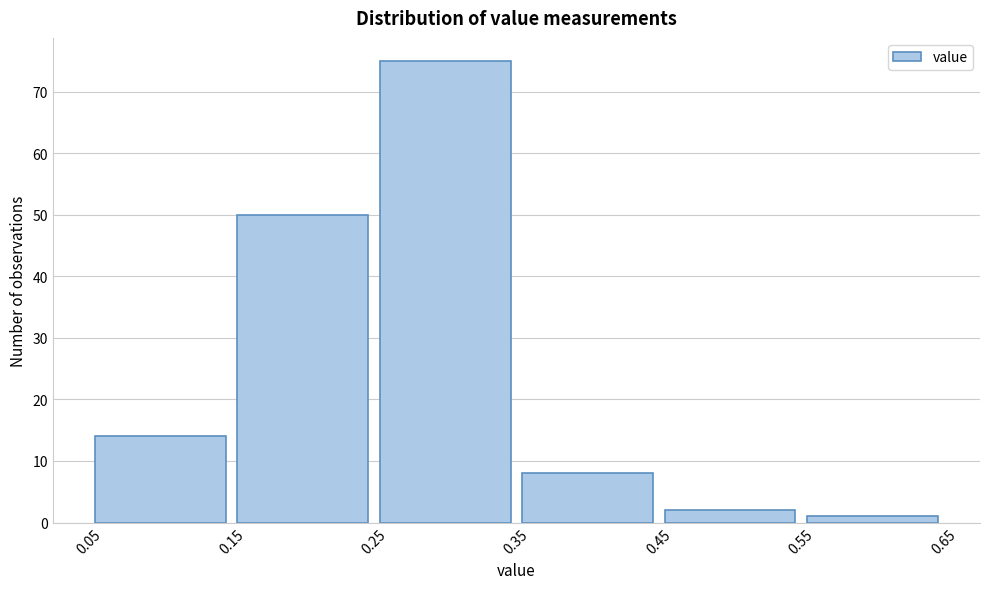

Reading left to right, transcribe this chart: for each bar, give the range it covers on the x-axis and its height. The values are not printed on the chart, so give them approximately, as read against the axis.

0.05 to 0.15: 14
0.15 to 0.25: 50
0.25 to 0.35: 75
0.35 to 0.45: 8
0.45 to 0.55: 2
0.55 to 0.65: 1